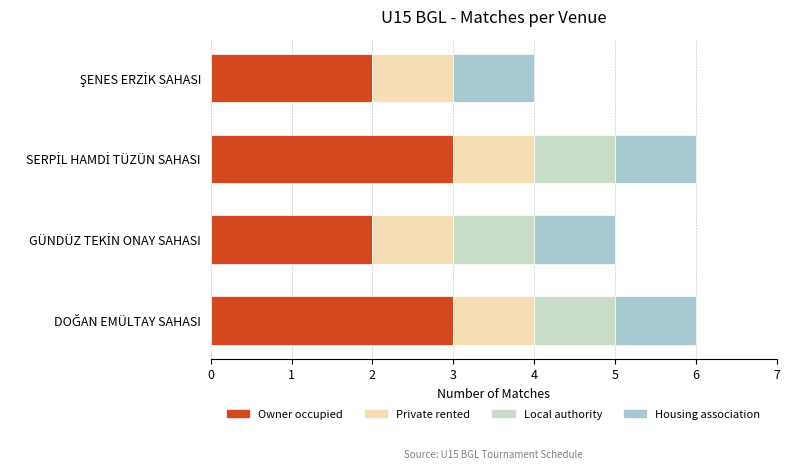

Count the Local authority values in the range 1 to 2.

3